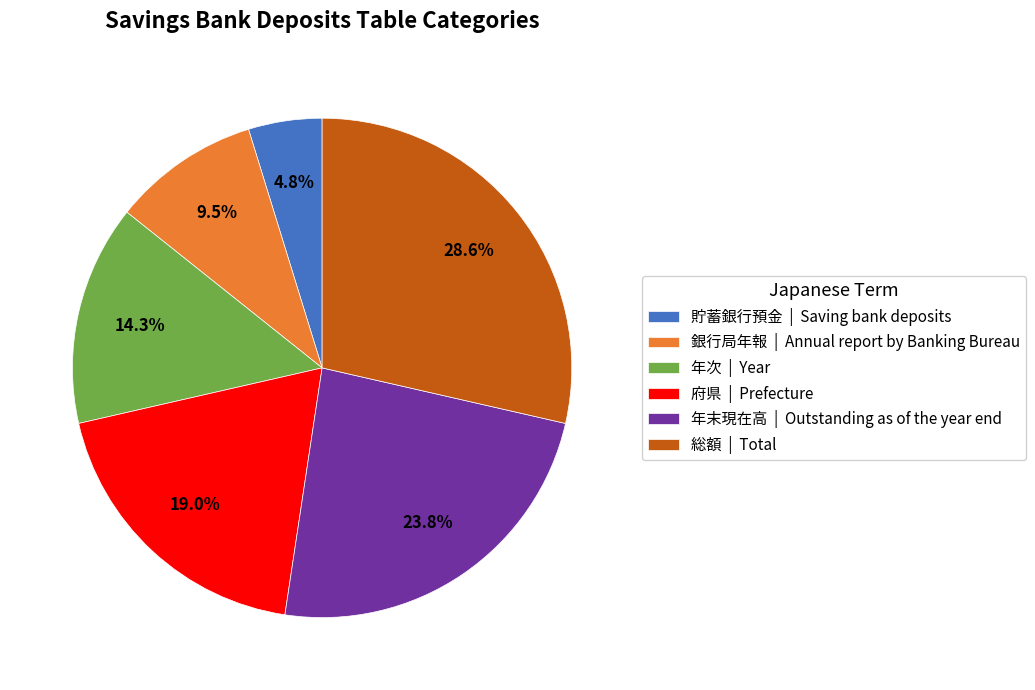

To the nearest percent, what is the difference between the largest and smallest slice percentages?

24%